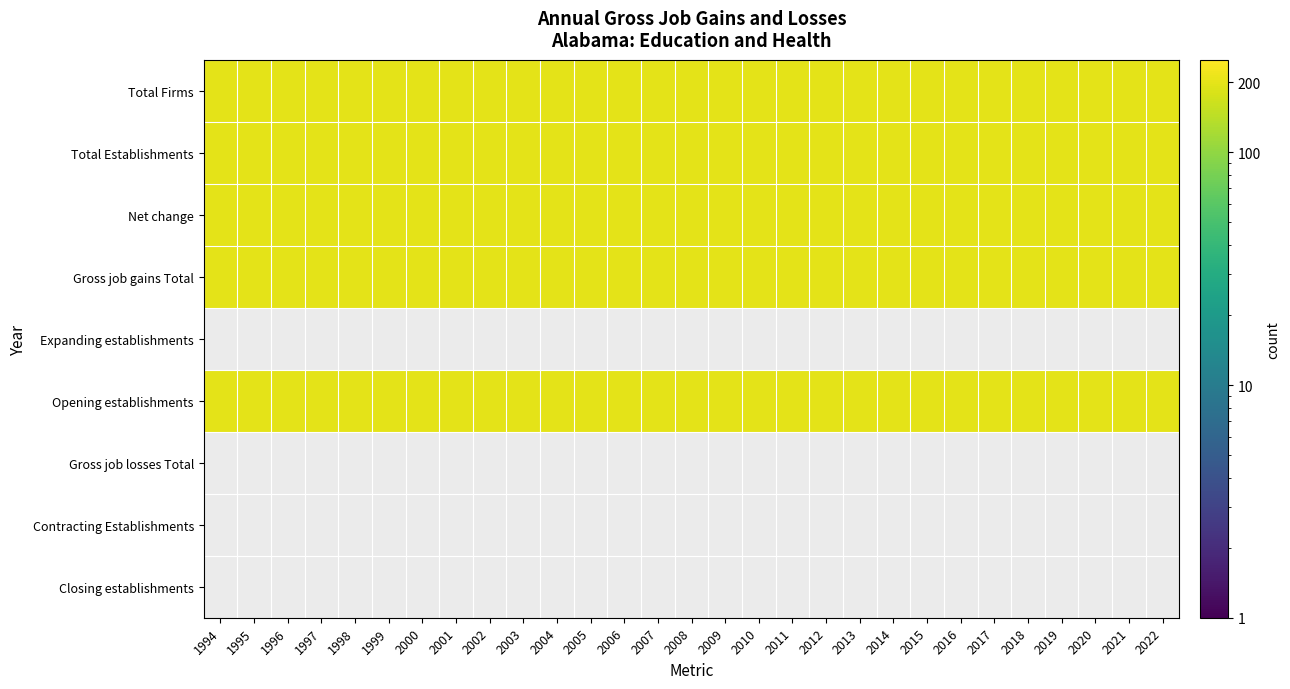

What is the total value across all series at 2018?

1000